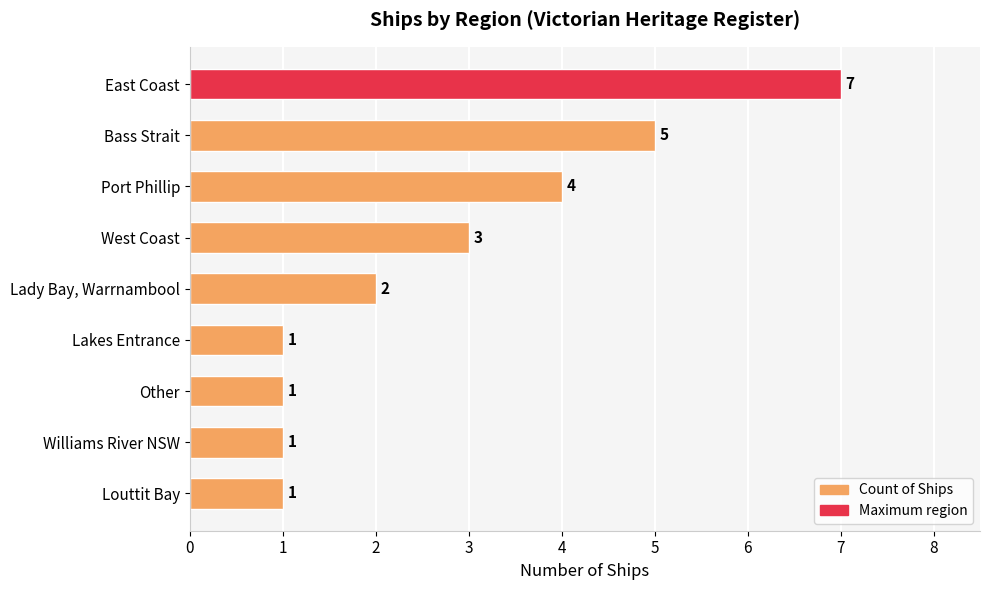

What is the difference between the values at Bass Strait and Louttit Bay?

4